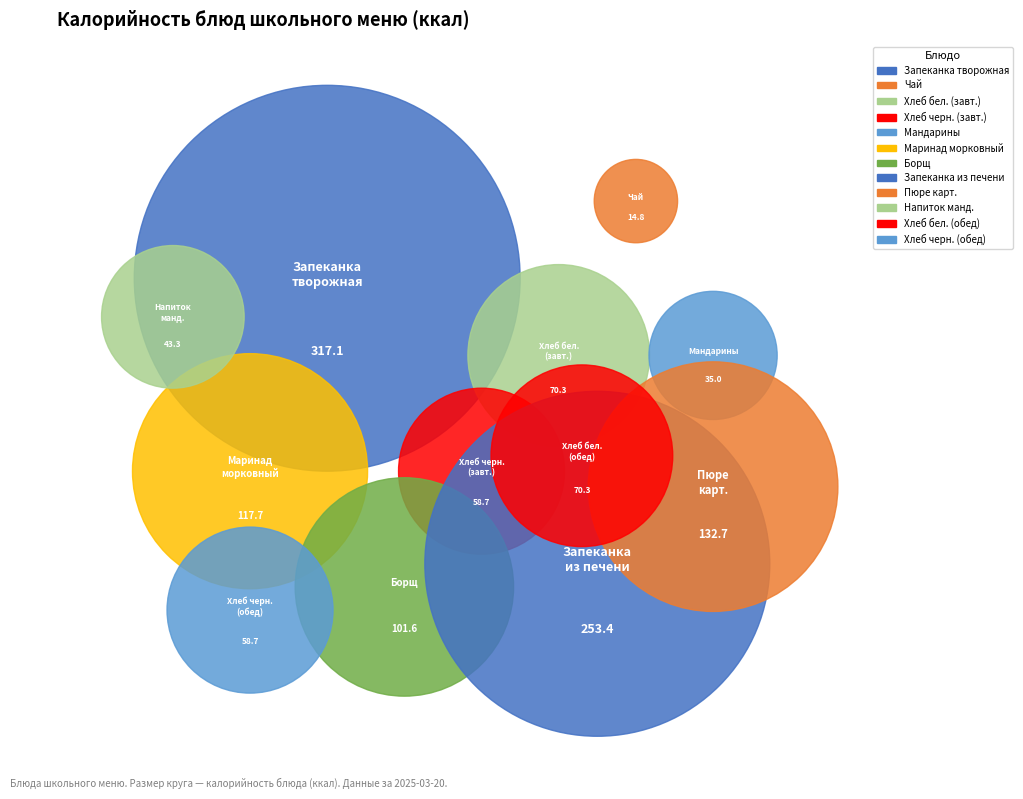

Which slice is the smallest?

Чай с сахаром